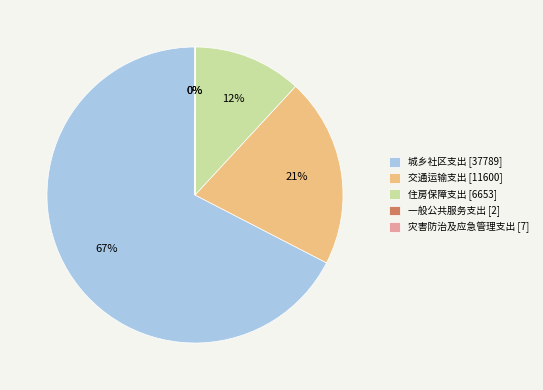

Do 城乡社区支出 [37789] and 交通运输支出 [11600] together represent more than half of the pie?

Yes